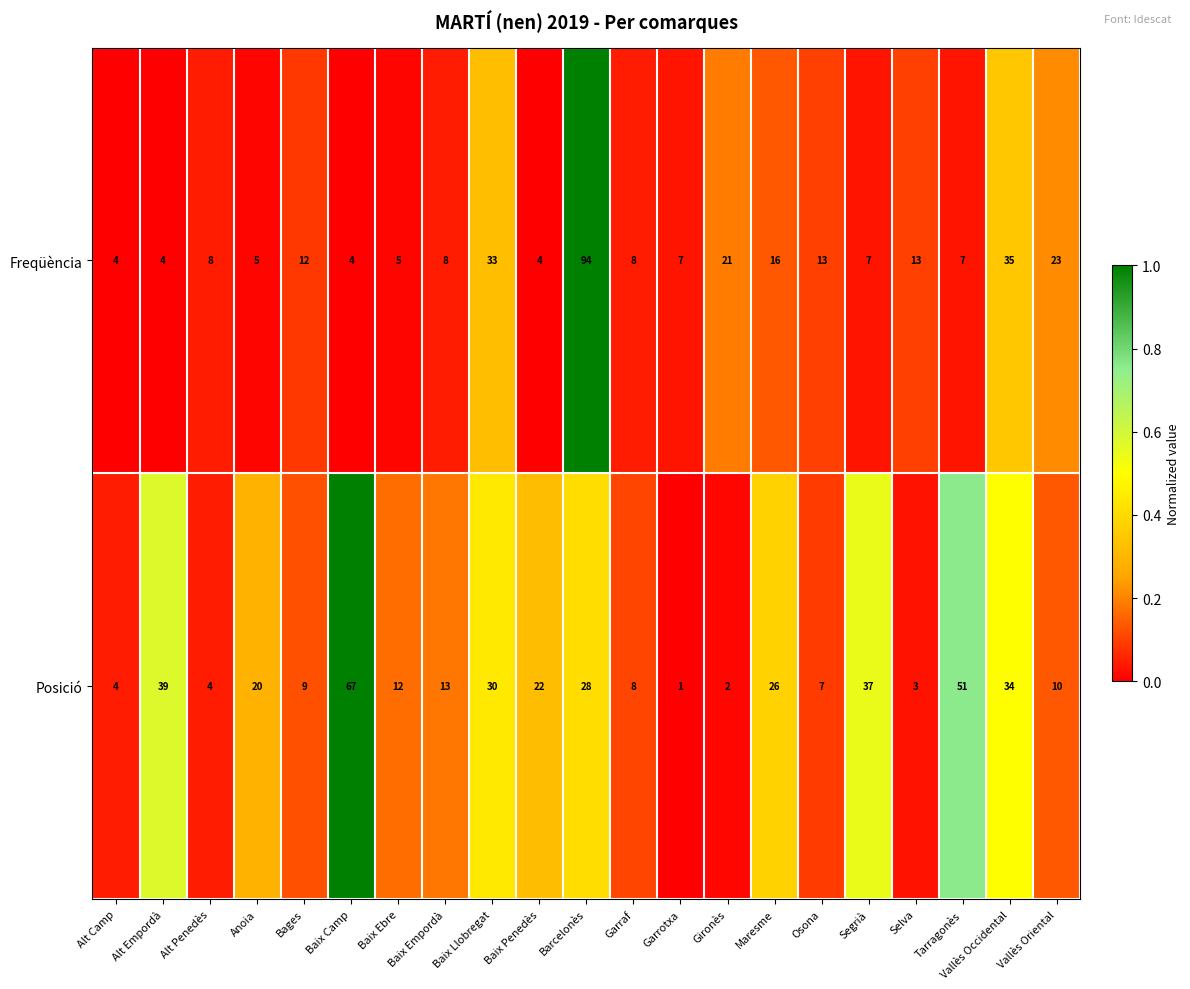

At which label does Posició first exceed 13?

Alt Empordà